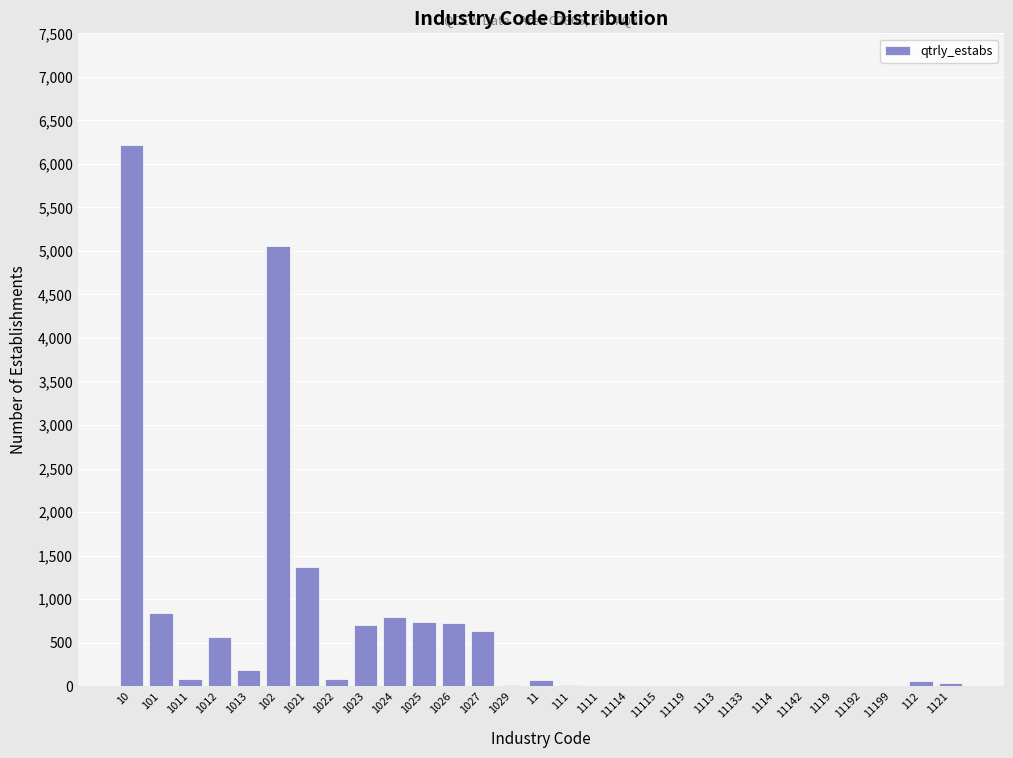

What is the greatest value displayed?

6221